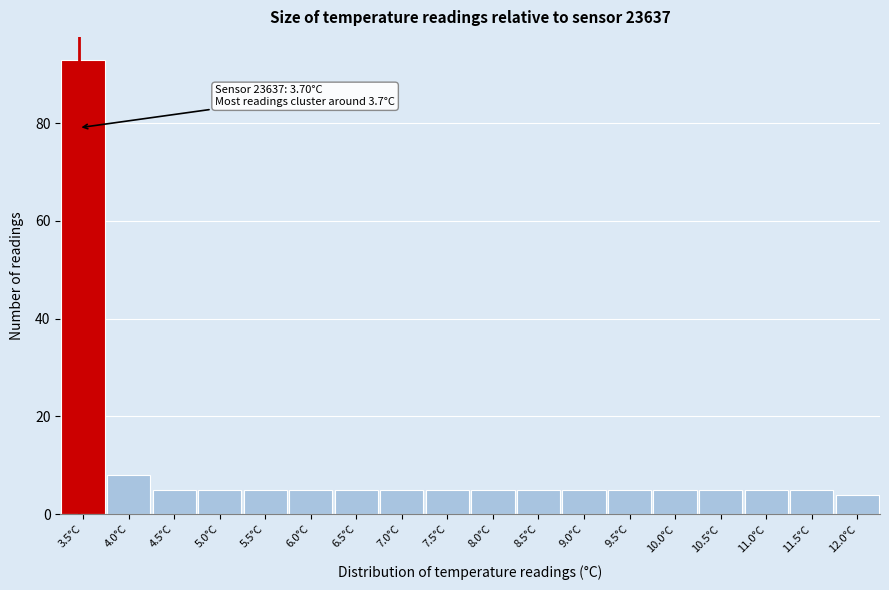

Reading left to right, what are all the values shown in this chart?

3.5°C=93	4.0°C=8	4.5°C=5	5.0°C=5	5.5°C=5	6.0°C=5	6.5°C=5	7.0°C=5	7.5°C=5	8.0°C=5	8.5°C=5	9.0°C=5	9.5°C=5	10.0°C=5	10.5°C=5	11.0°C=5	11.5°C=5	12.0°C=4